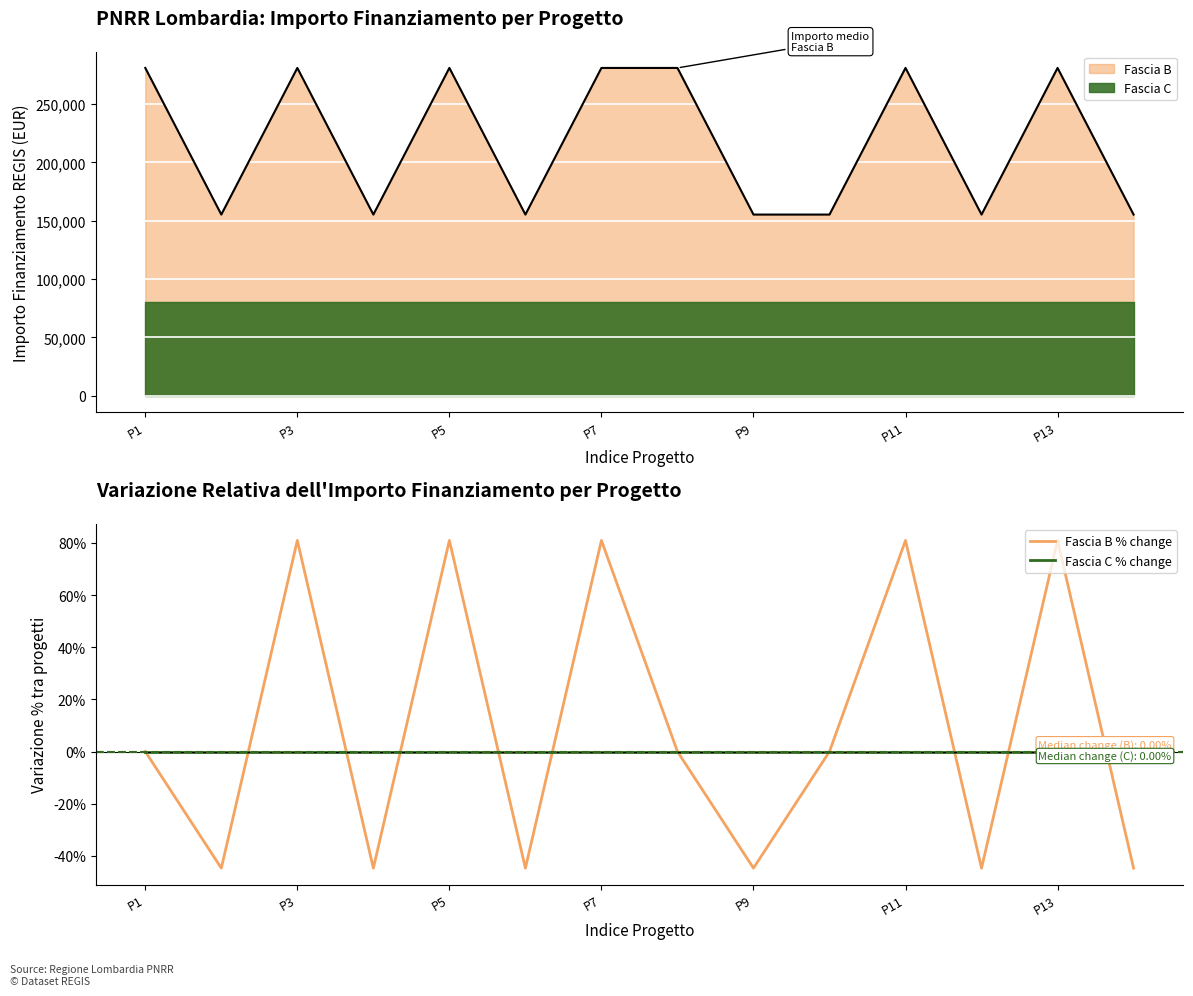

How many interior local valleys does the Fascia B % change series have?

5